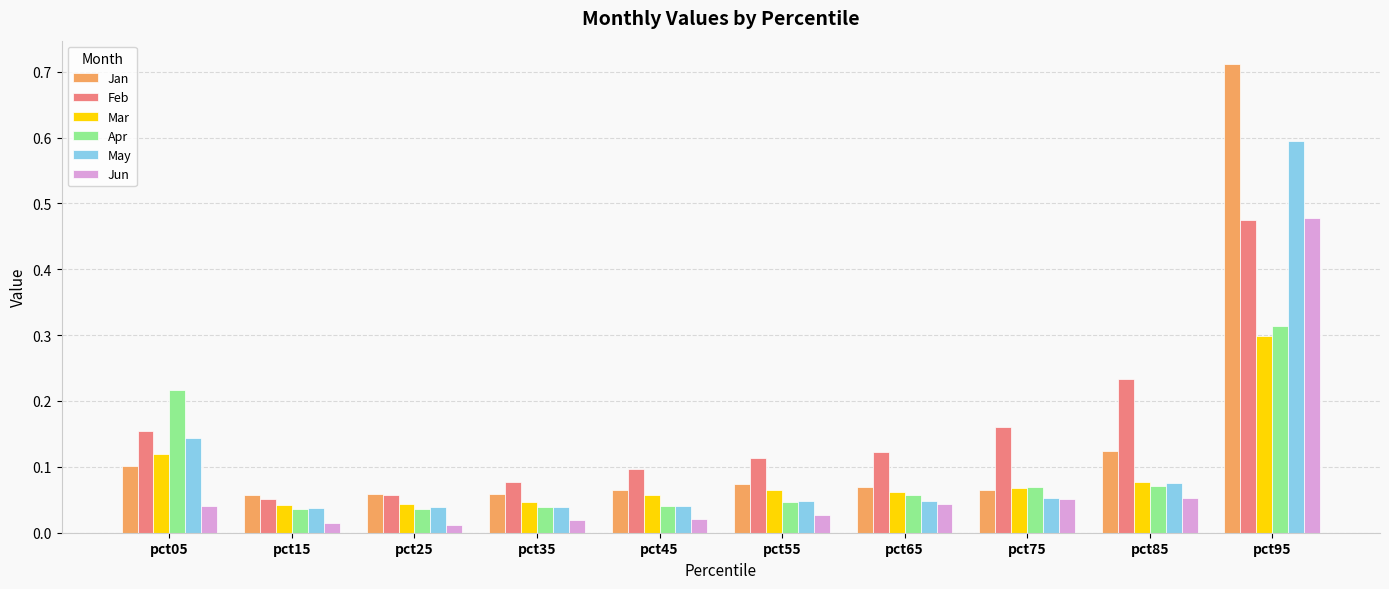

True or false: Feb has a value of 0.0 at pct15.

False